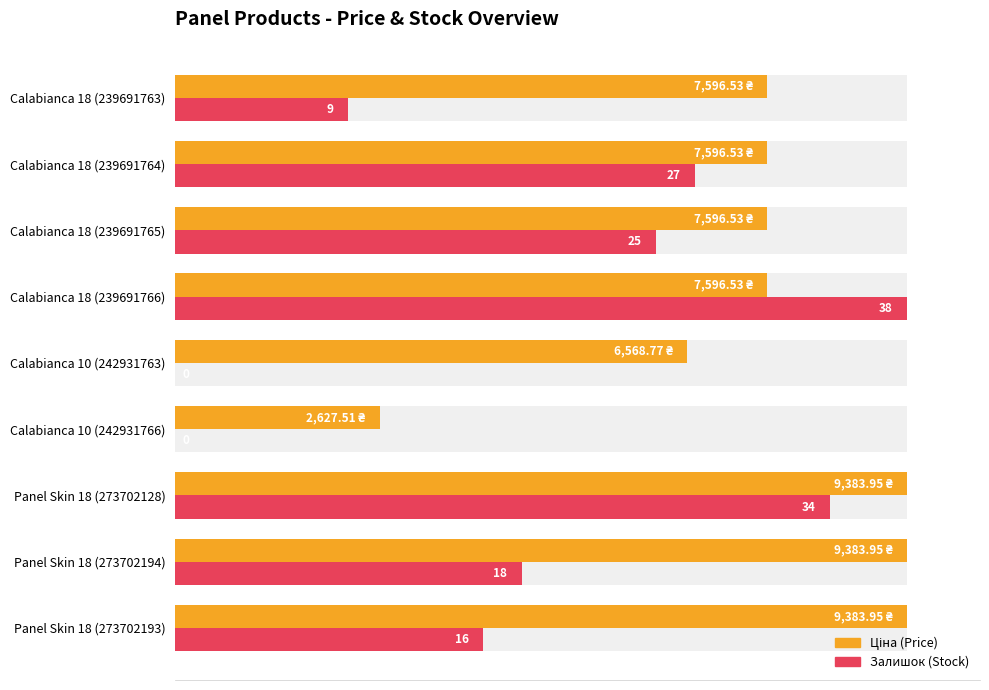

Are the bars horizontal?

Yes